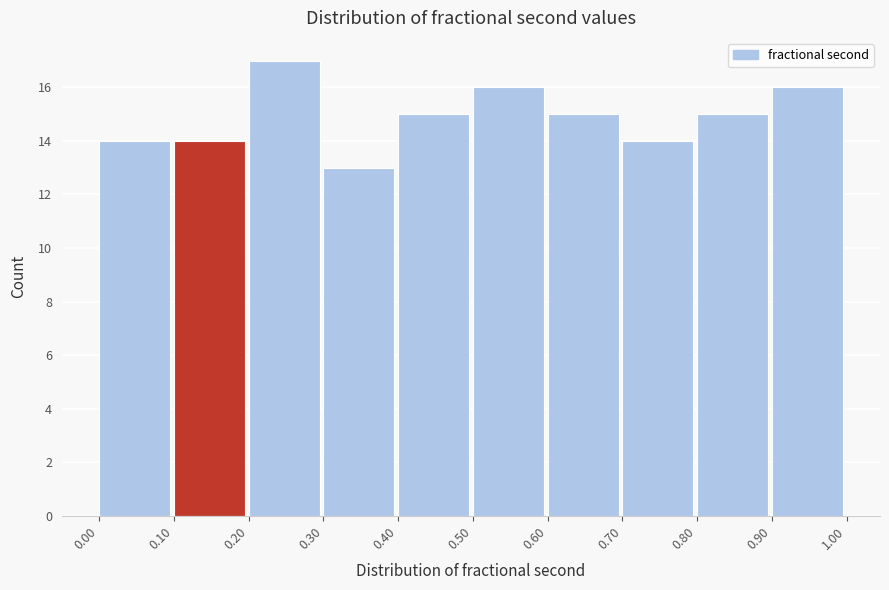

Over which range of the x-axis is the bar tallest?

0.20 to 0.30